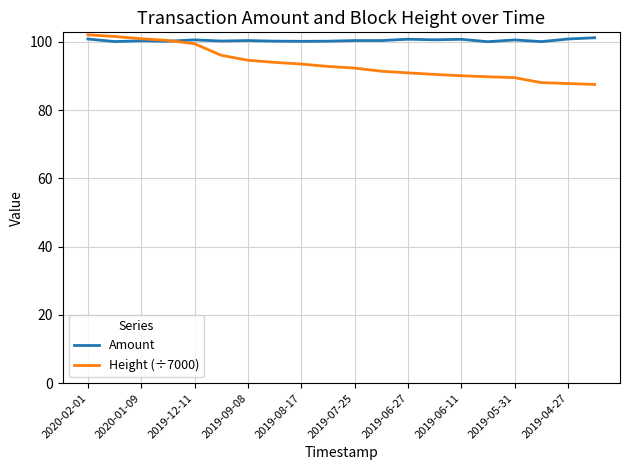

List the series in order of their overall mean, highest first.

Amount, Height (÷7000)